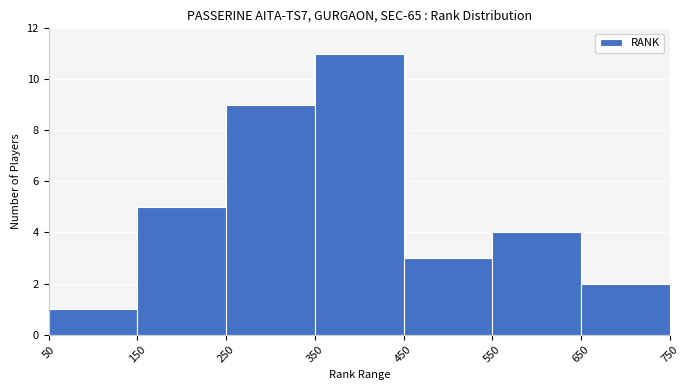

Reading left to right, list every bar in this chart as the range it spans on the x-axis followed by its height. The values are not printed on the chart, so give them approximately, as read against the axis.

50 to 150: 1
150 to 250: 5
250 to 350: 9
350 to 450: 11
450 to 550: 3
550 to 650: 4
650 to 750: 2